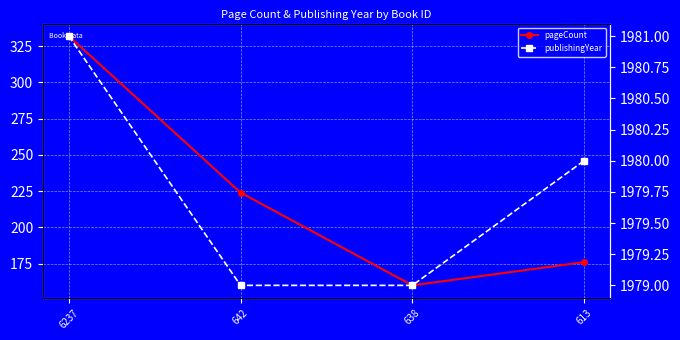

Which has a higher value, 642 or 638?

642